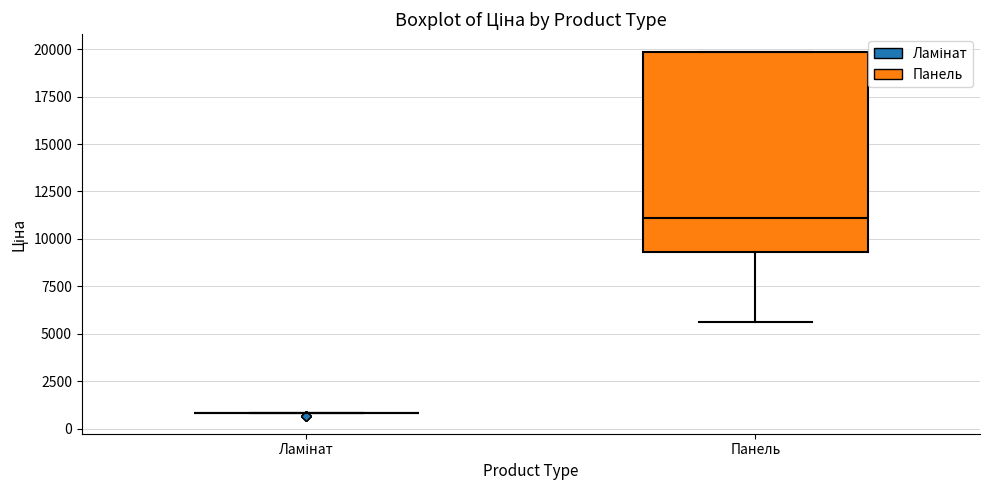

Reading left to right, transcribe this box plot: for each box, give where its median line is, the range the box spans, and where its two whiskers end, as read against the y-axis. The values are not printed on the chart, so give them approximately, as read against the axis.

Ламінат: box collapsed to a line at 1000, whiskers 1000 to 1000
Панель: median 11000, box 9500 to 20000, whiskers 5500 to 20000